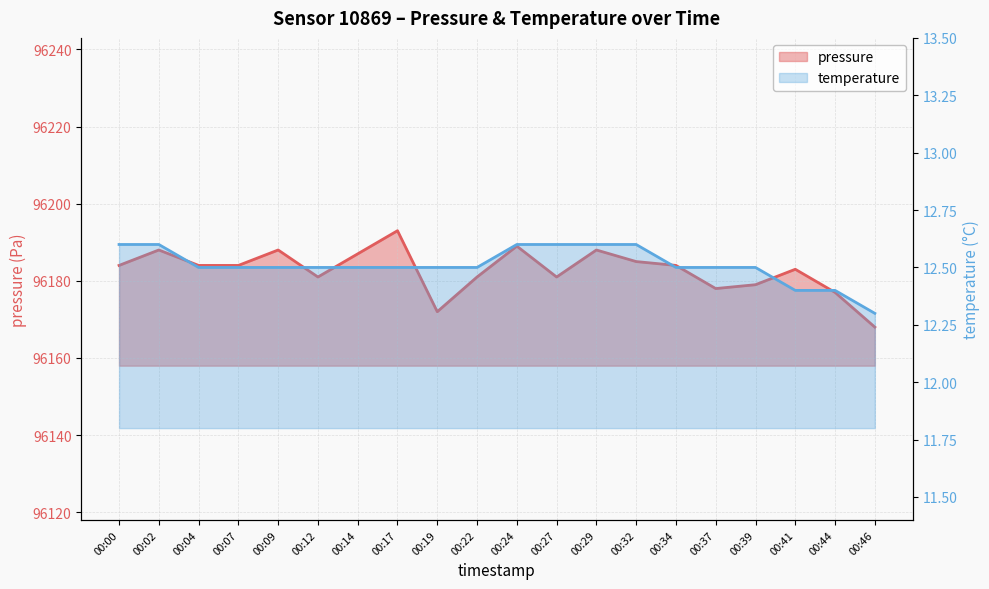

What is the difference between the maximum and minimum values in the temperature series?

0.3